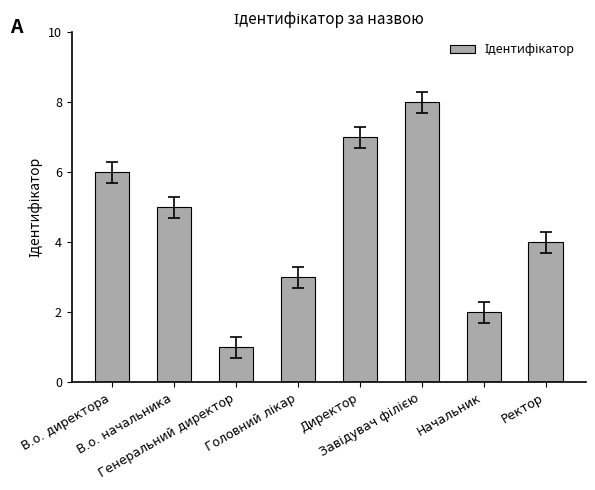

Reading left to right, extract all data points from this chart.

6	5	1	3	7	8	2	4